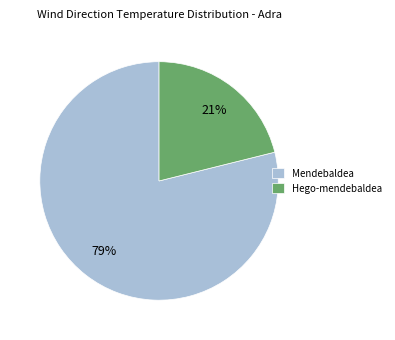

Which slice is the largest?

Mendebaldea